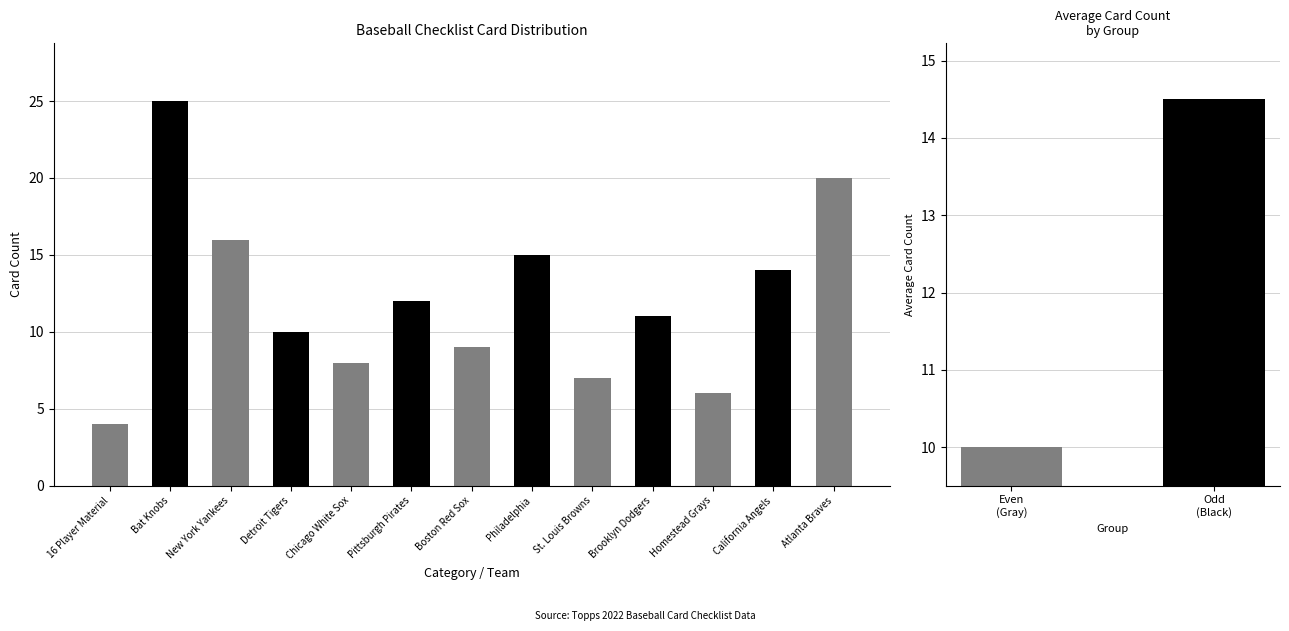

Reading left to right, transcribe all the data shown in this chart.

16 Player Material=4	Bat Knobs=25	New York Yankees=16	Detroit Tigers=10	Chicago White Sox=8	Pittsburgh Pirates=12	Boston Red Sox=9	Philadelphia=15	St. Louis Browns=7	Brooklyn Dodgers=11	Homestead Grays=6	California Angels=14	Atlanta Braves=20